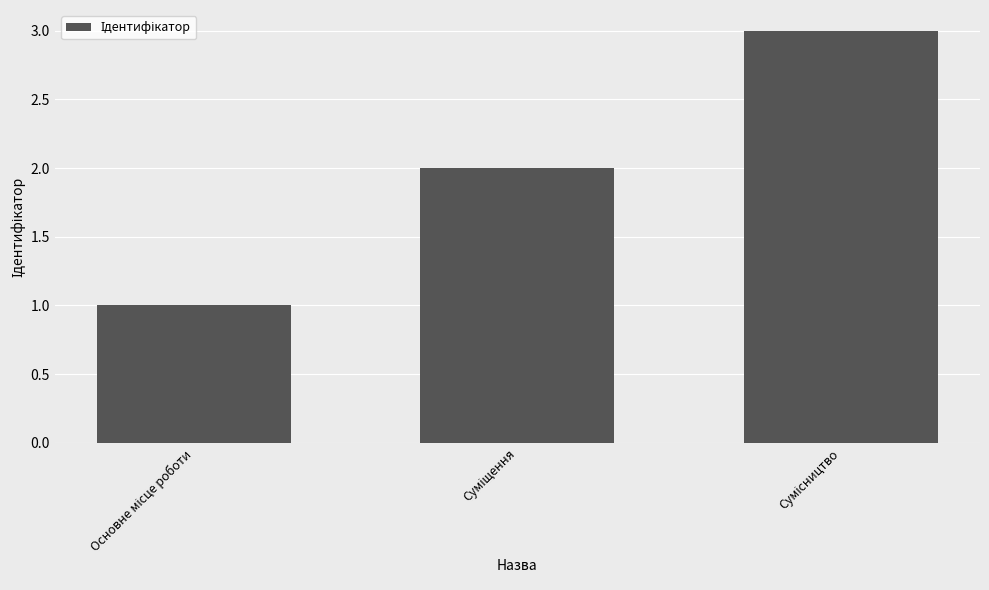

What is the maximum value shown in the chart?

3